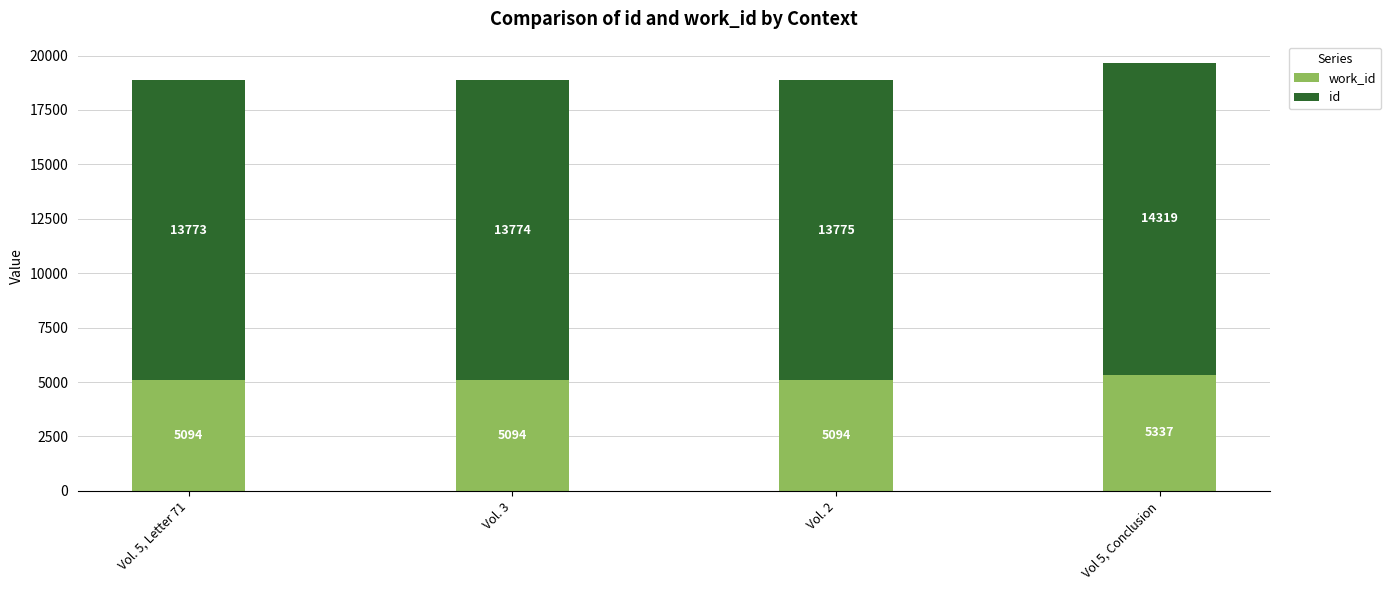

What are all the series names shown in the legend?

work_id, id